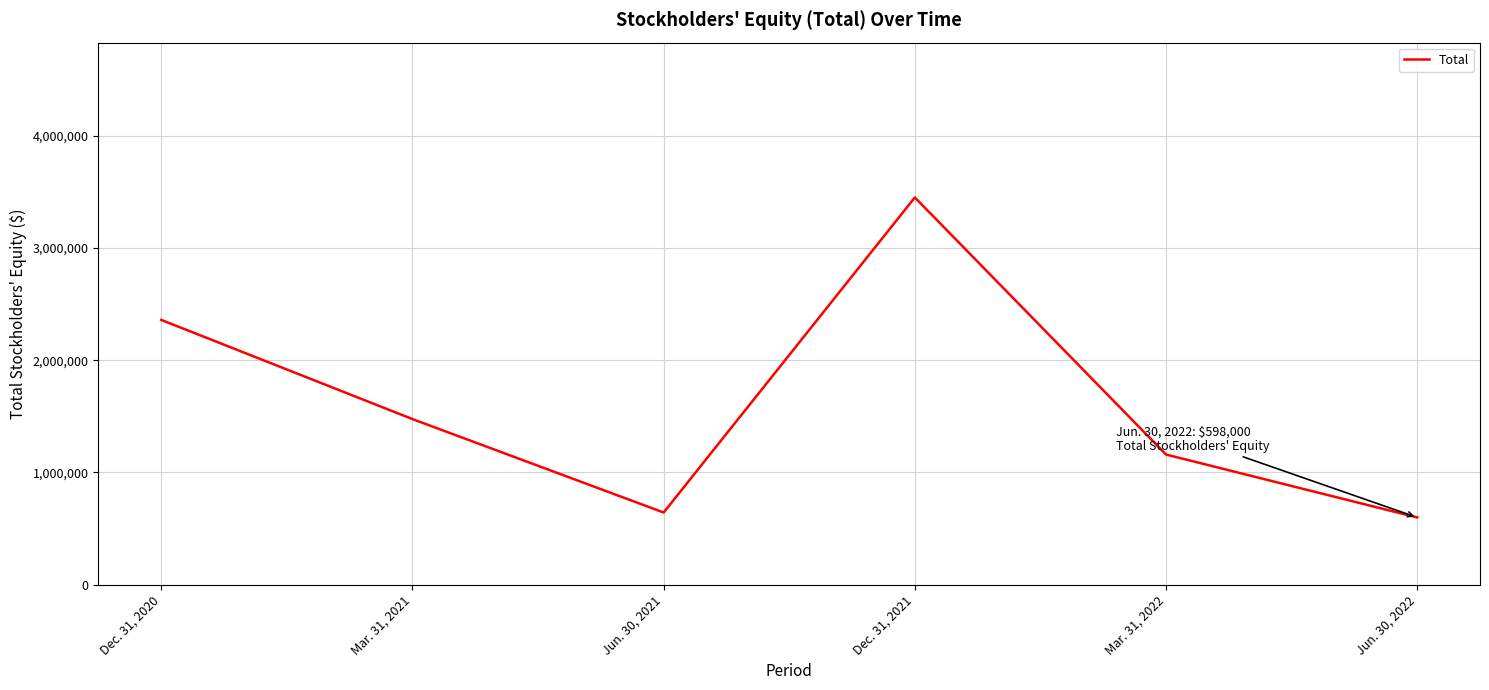

List the labels in order of value, largest first.

Dec. 31, 2021, Dec. 31, 2020, Mar. 31, 2021, Mar. 31, 2022, Jun. 30, 2021, Jun. 30, 2022